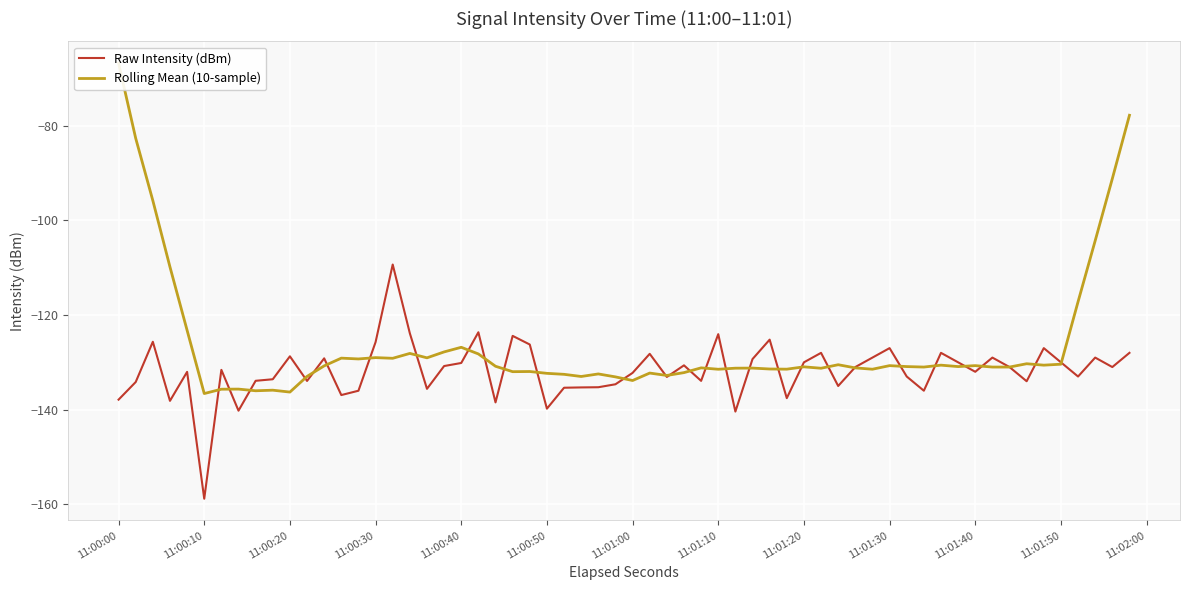

The value of 11:01 at 17 is -136.0. True or false?

True